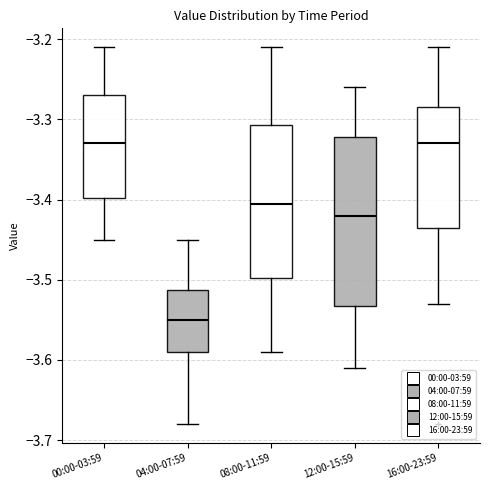

Reading left to right, transcribe this box plot: for each box, give where its median line is, the range the box spans, and where its two whiskers end, as read against the y-axis. The values are not printed on the chart, so give them approximately, as read against the axis.

00:00-03:59: median -3.33, box -3.40 to -3.27, whiskers -3.45 to -3.21
04:00-07:59: median -3.55, box -3.59 to -3.51, whiskers -3.68 to -3.45
08:00-11:59: median -3.40, box -3.50 to -3.31, whiskers -3.59 to -3.21
12:00-15:59: median -3.42, box -3.53 to -3.32, whiskers -3.61 to -3.26
16:00-23:59: median -3.33, box -3.43 to -3.28, whiskers -3.53 to -3.21